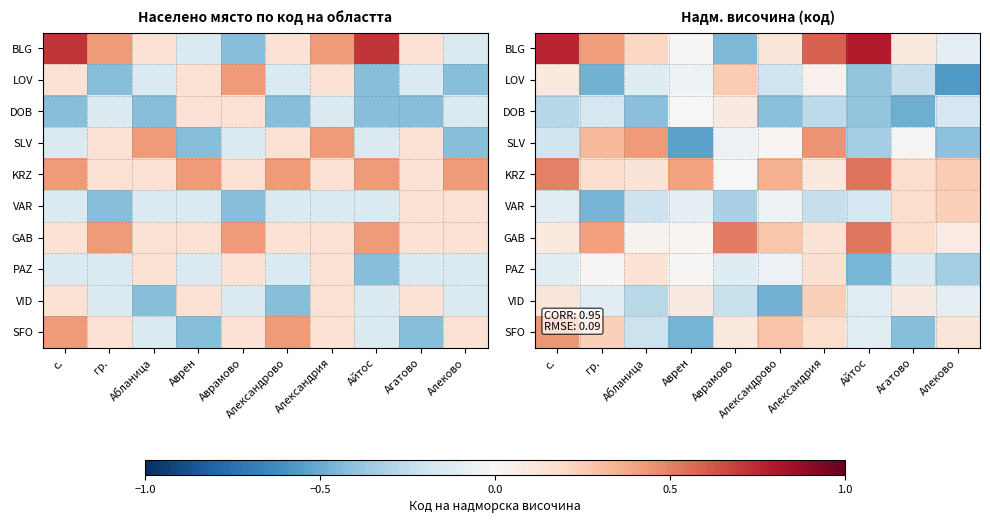

Rank the categories by LOV value from lowest to highest.

Алеково, гр., Айтос, Агатово, Александрово, Абланица, Аврен, Александрия, с., Аврамово